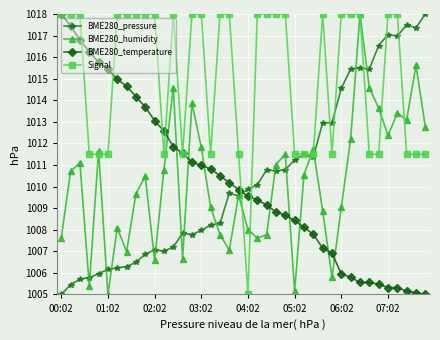

What is the value of the BME280_temperature point at the 2nd from the left?

1017.4